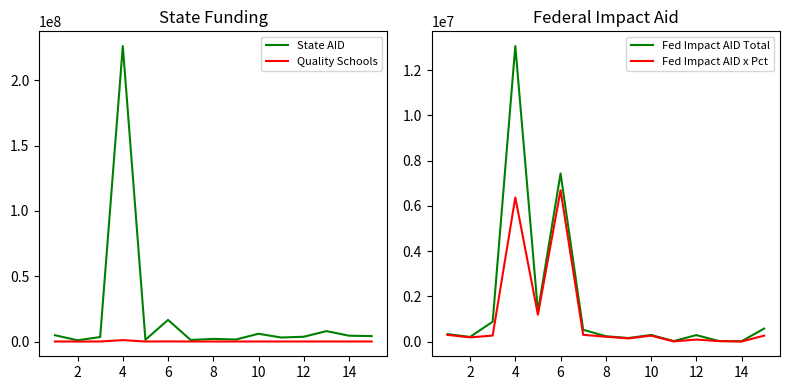

What is the smallest value displayed?

3960